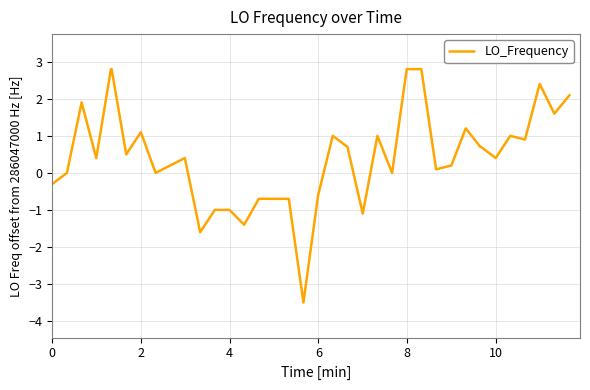

What is the maximum value shown in the chart?

2.8